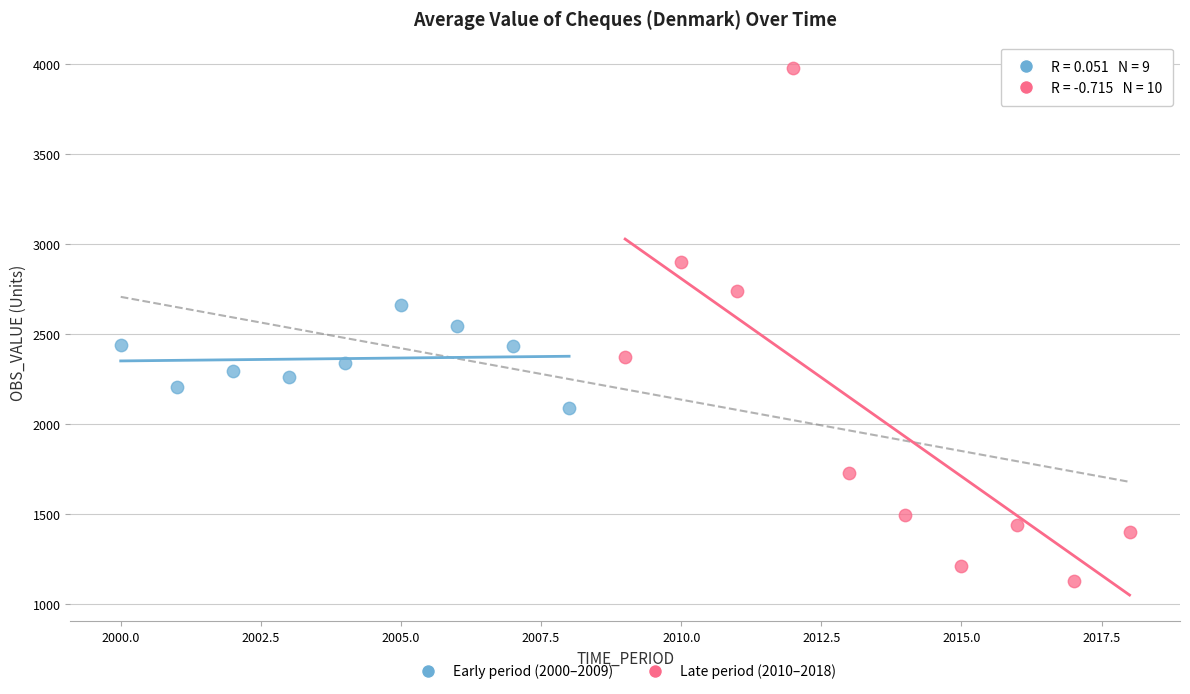

Which series reaches the maximum Y coordinate?

Late period (2010–2018)